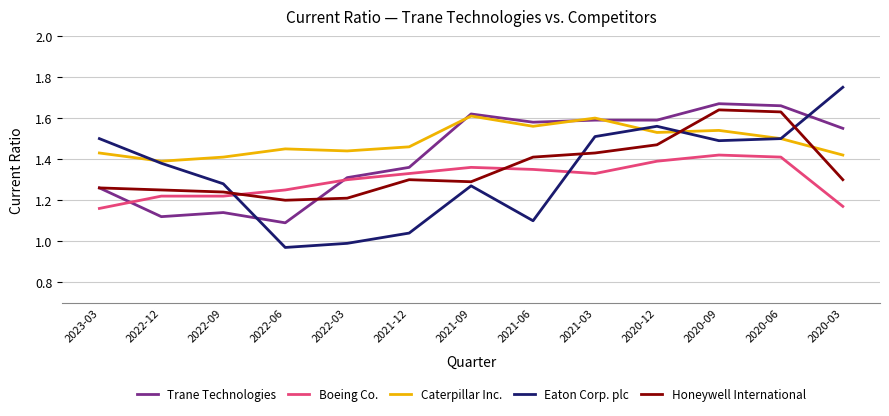

Does the chart display data point markers on the line(s)?

No